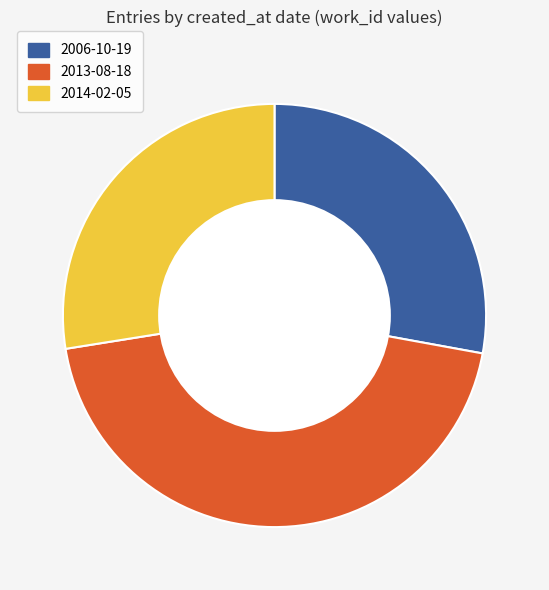

Is it true that 2013-08-18 is 57% of the pie?

False